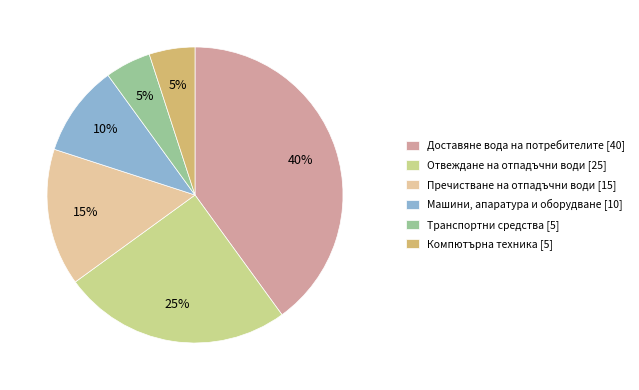

To the nearest percent, what is the difference between the largest and smallest slice percentages?

35%